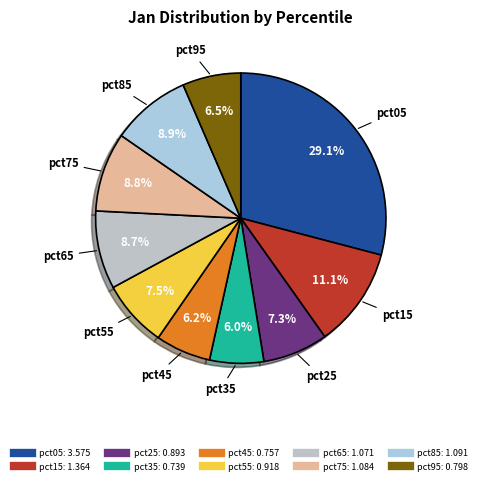

The pct75 slice represents 9% of the pie. True or false?

True